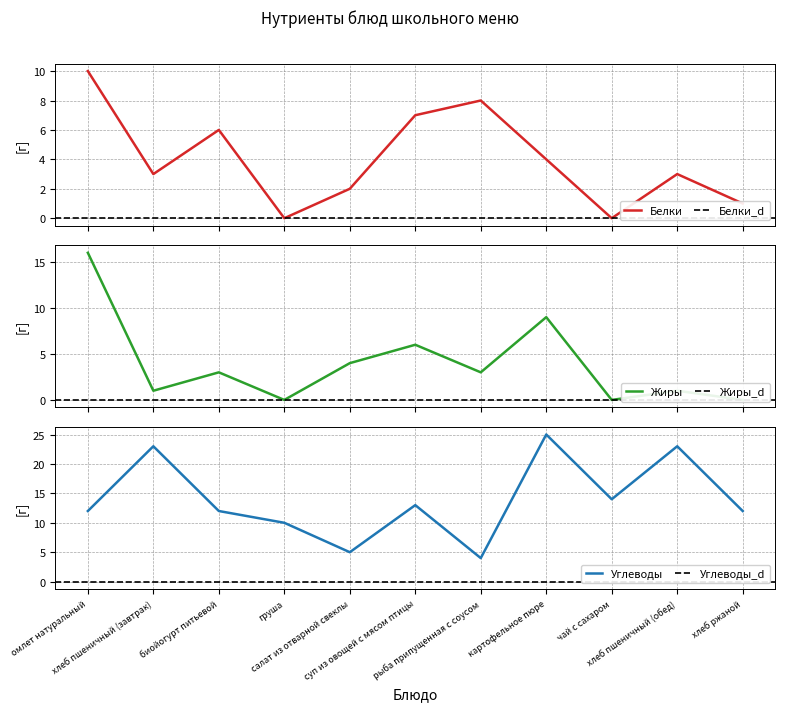

Rank the series at груша from lowest to highest value.

Белки, Жиры, Углеводы